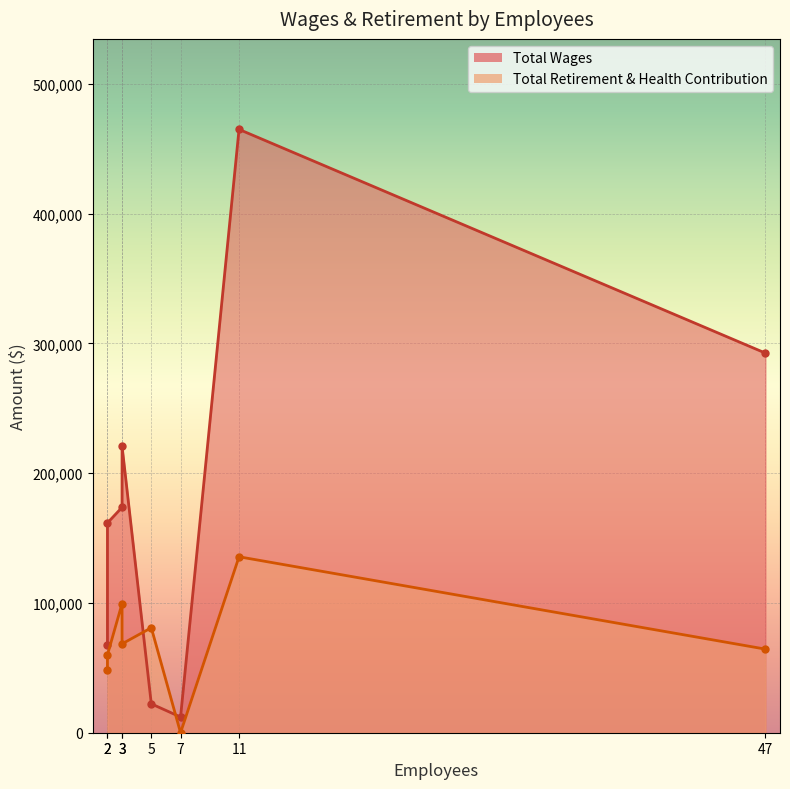

What is the maximum value for Total Retirement & Health Contribution?

135553